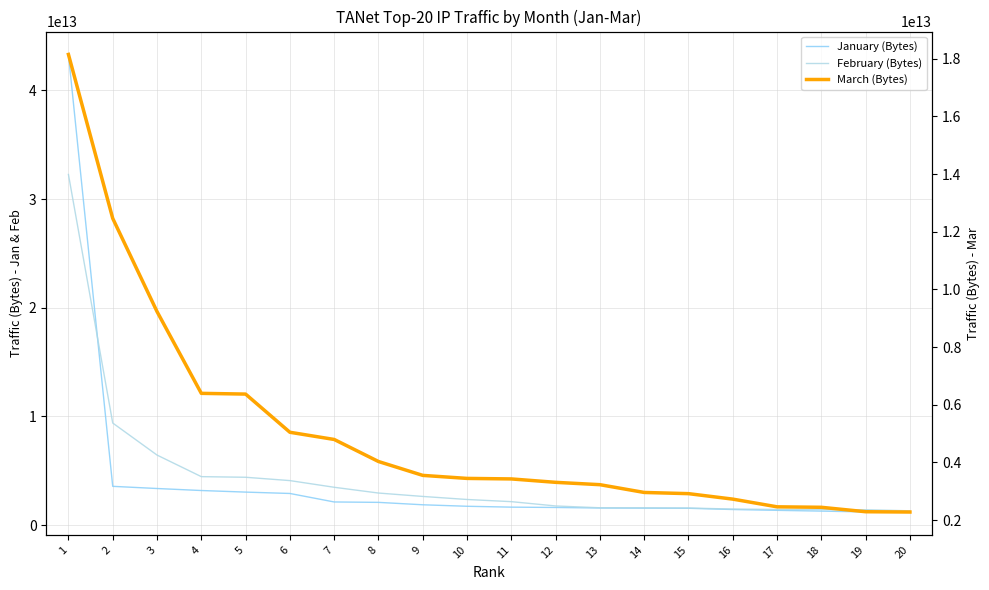

What is the greatest value displayed?

43306011695110